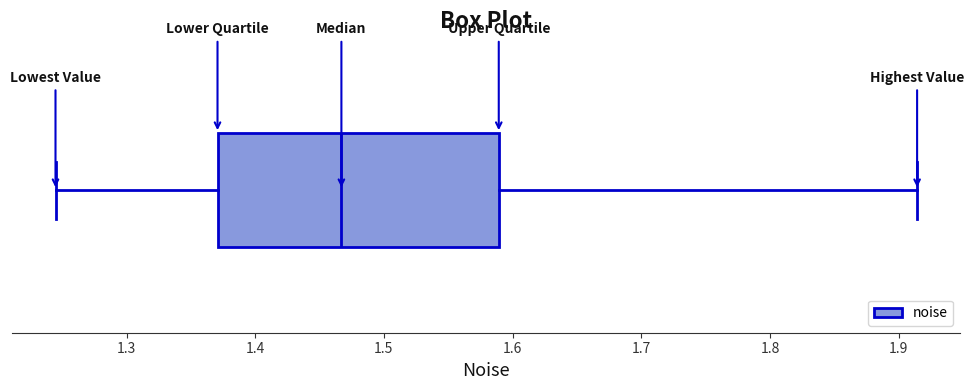

Where does the left whisker of the box end on the x-axis? The values are not printed on the chart, so give them approximately, as read against the axis.

1.24